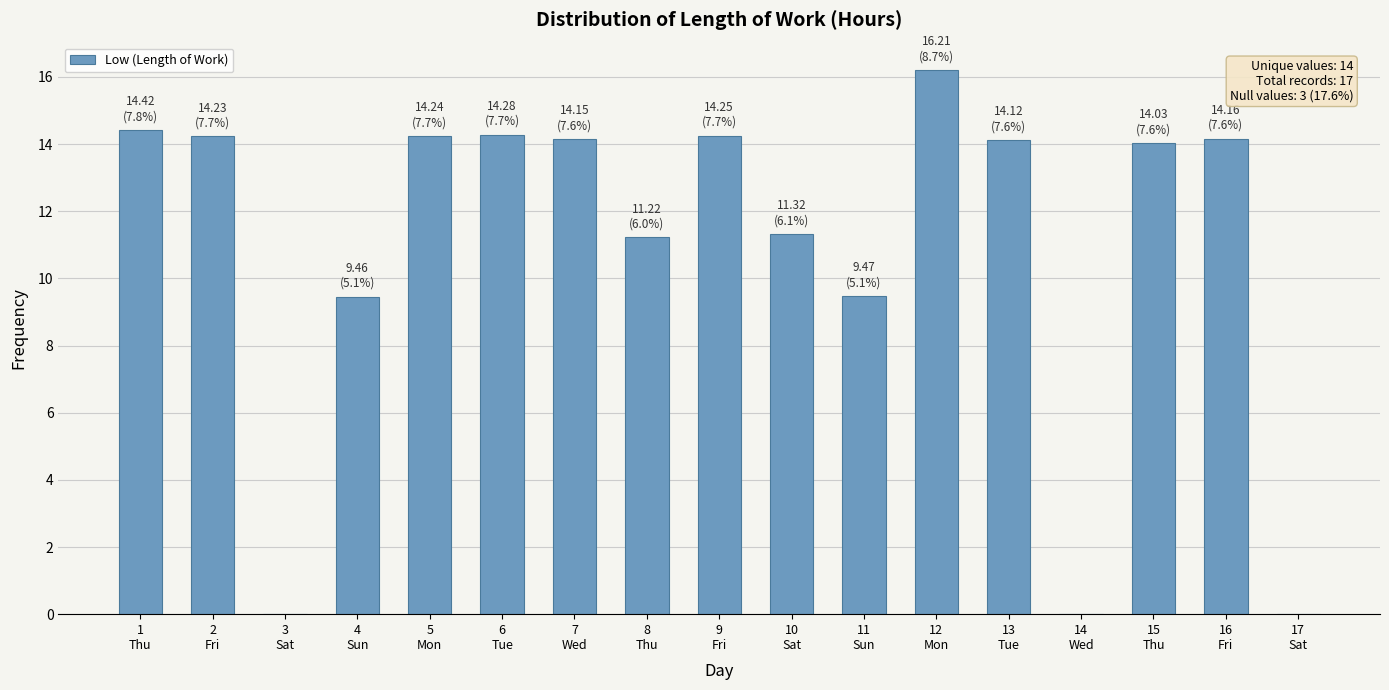

What is the maximum value shown in the chart?

16.2